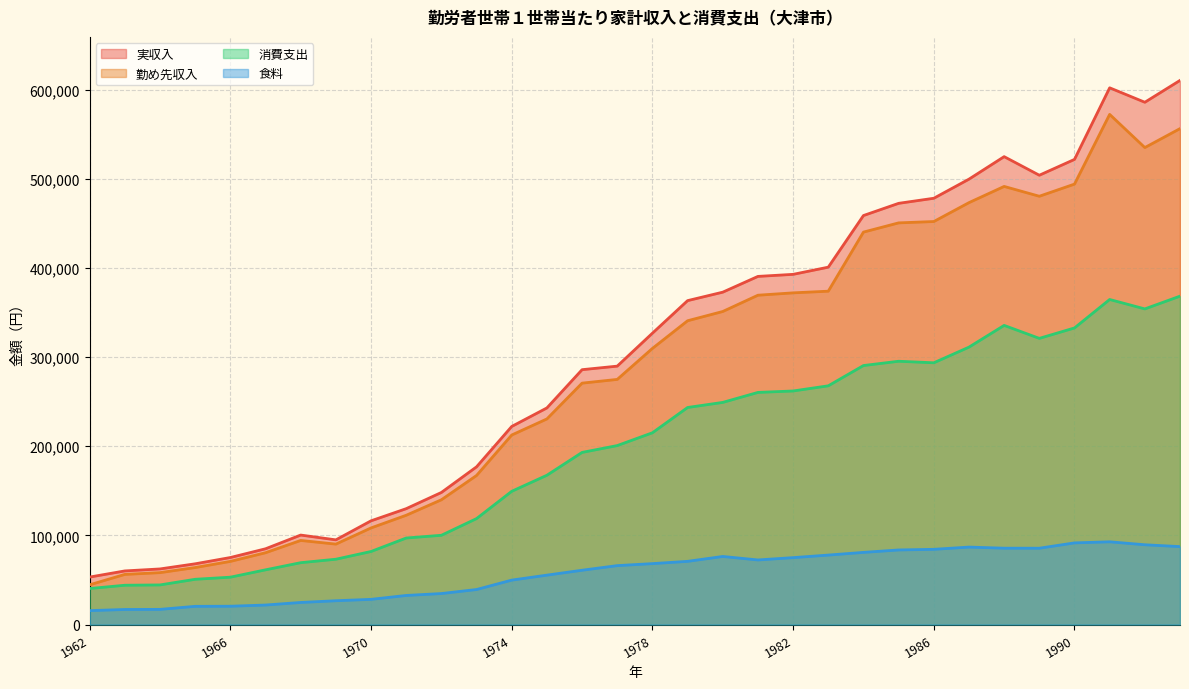

In 勤め先収入, how many points are higher than both neighbors (excluding endpoints)?

3